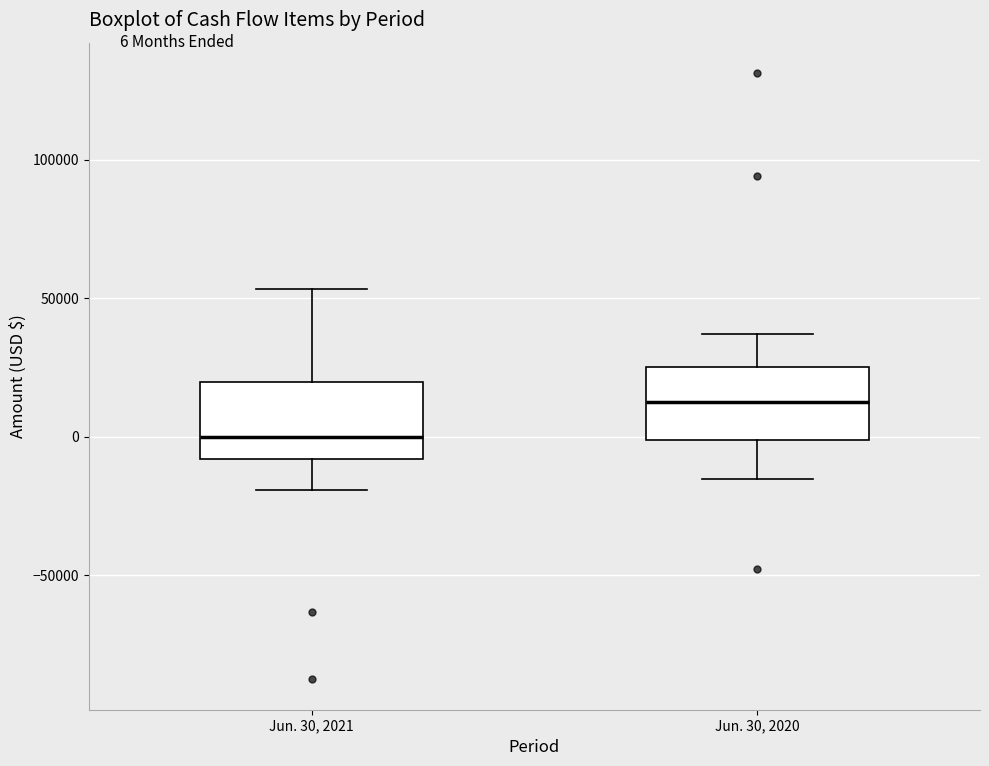

Reading left to right, read every box against the y-axis: the position of its median line, the range the box covers, and the ends of its whiskers. The values are not printed on the chart, so give them approximately, as read against the axis.

Jun. 30, 2021: median 0, box -10000 to 20000, whiskers -20000 to 55000
Jun. 30, 2020: median 15000, box 0 to 25000, whiskers -15000 to 35000